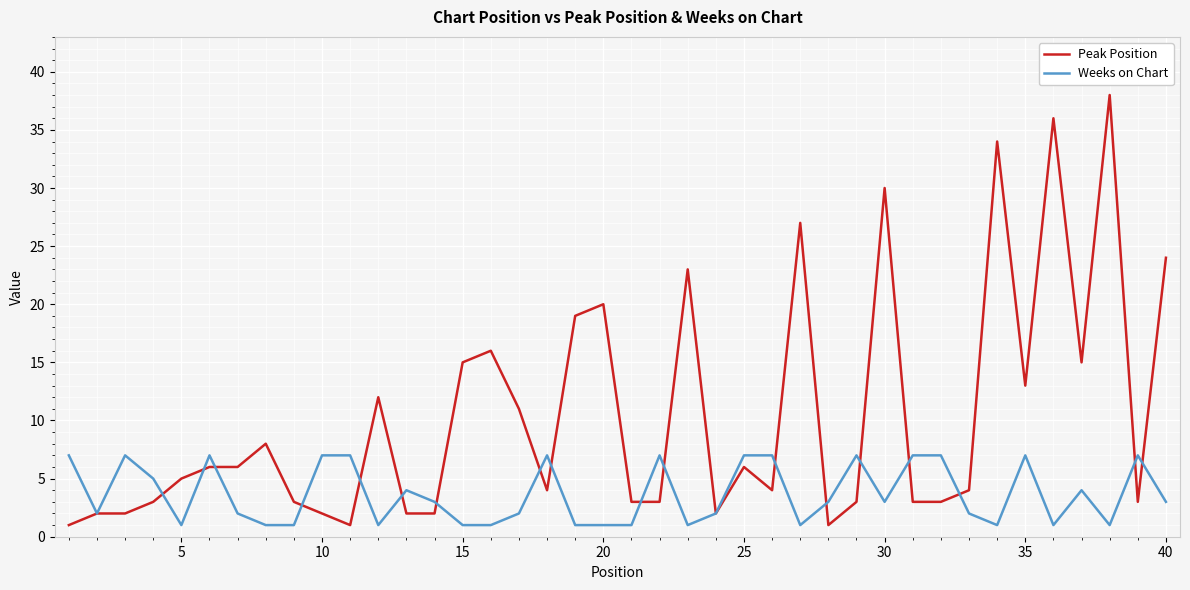

What is the maximum value shown in the chart?

38